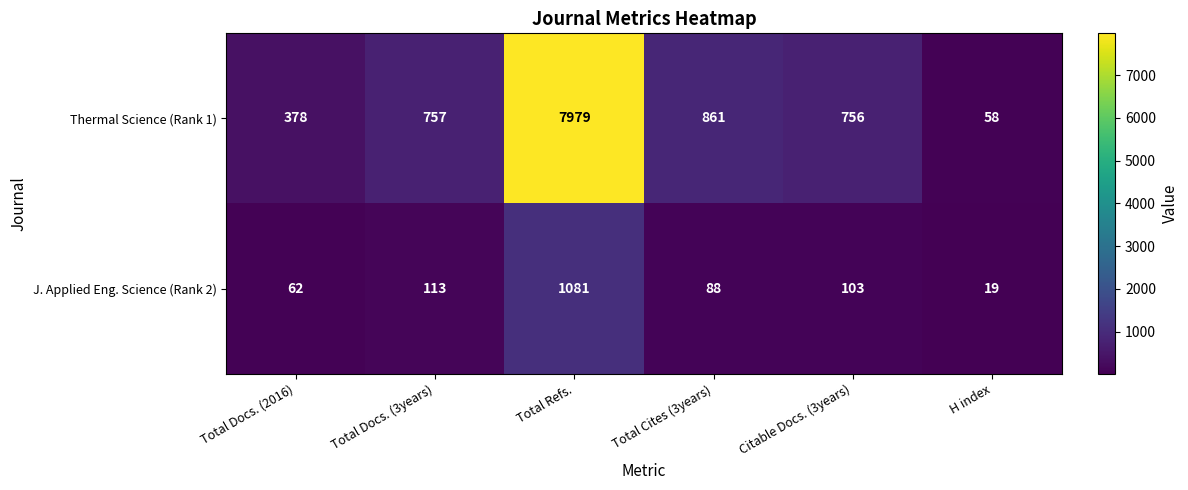

What is the sum of all Thermal Science (Rank 1) values?

10789